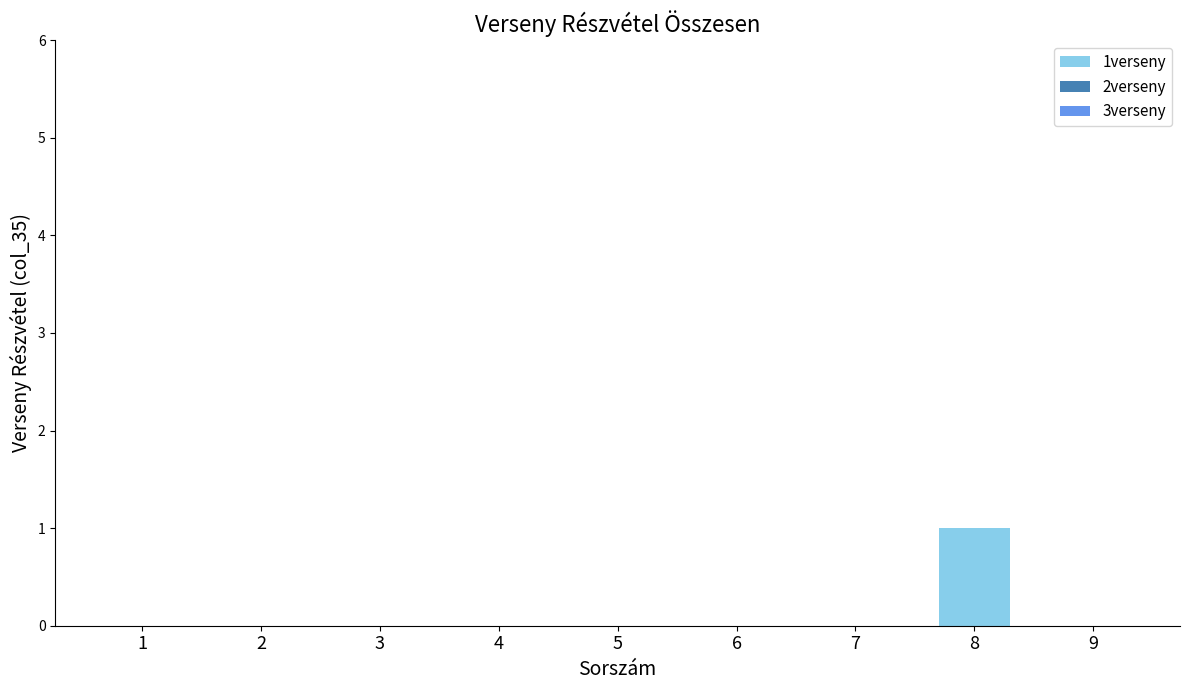

Reading left to right, extract all data points from this chart.

1=0	2=0	3=0	4=0	5=0	6=0	7=0	8=1	9=0